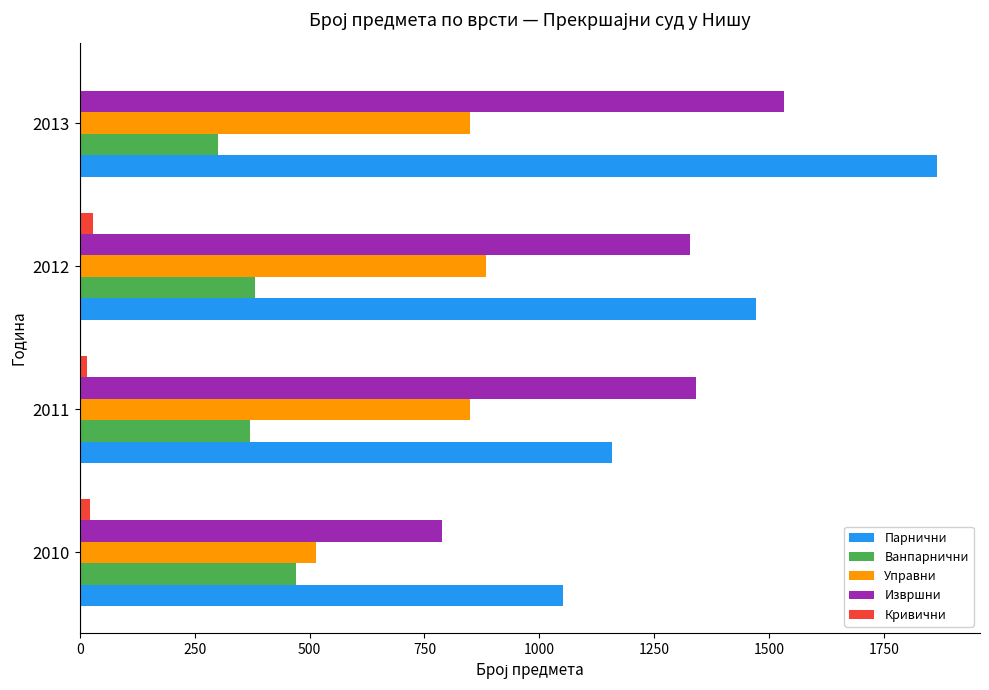

At which category does the chart reach its peak across all series?

2013